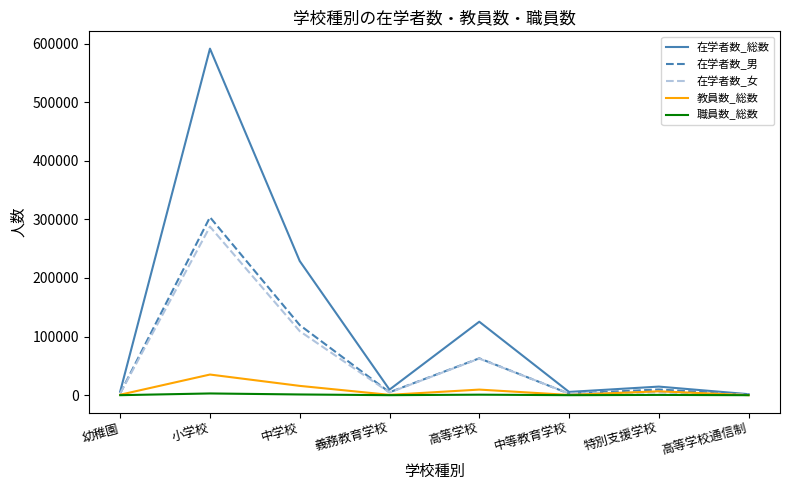

Which series changed the most between 中学校 and 特別支援学校?

在学者数_総数